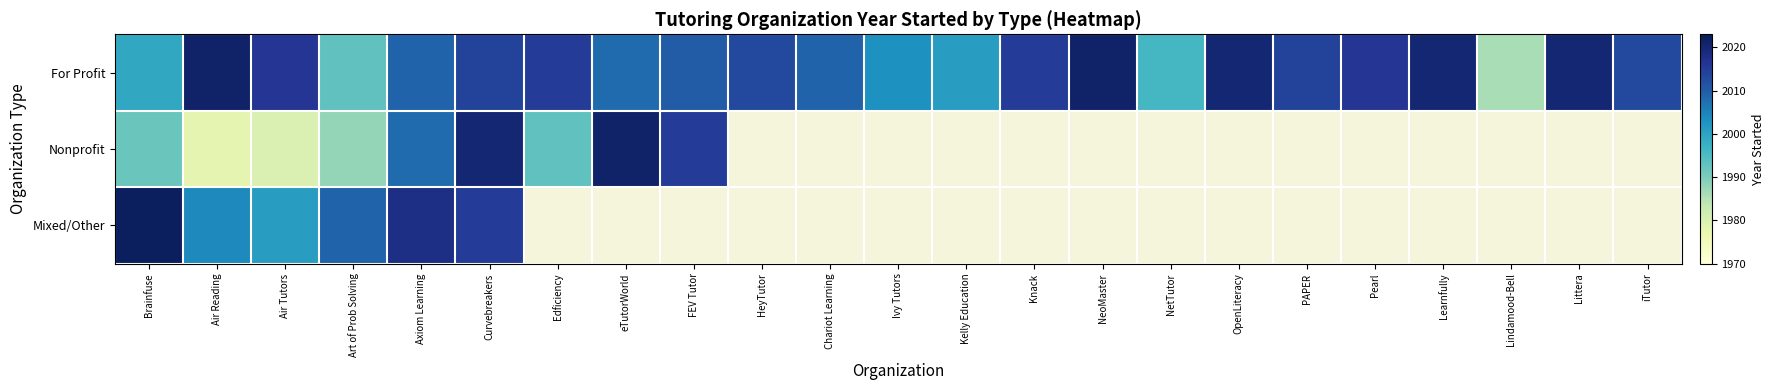

What is the difference between the maximum and minimum values in the For Profit series?

35.0